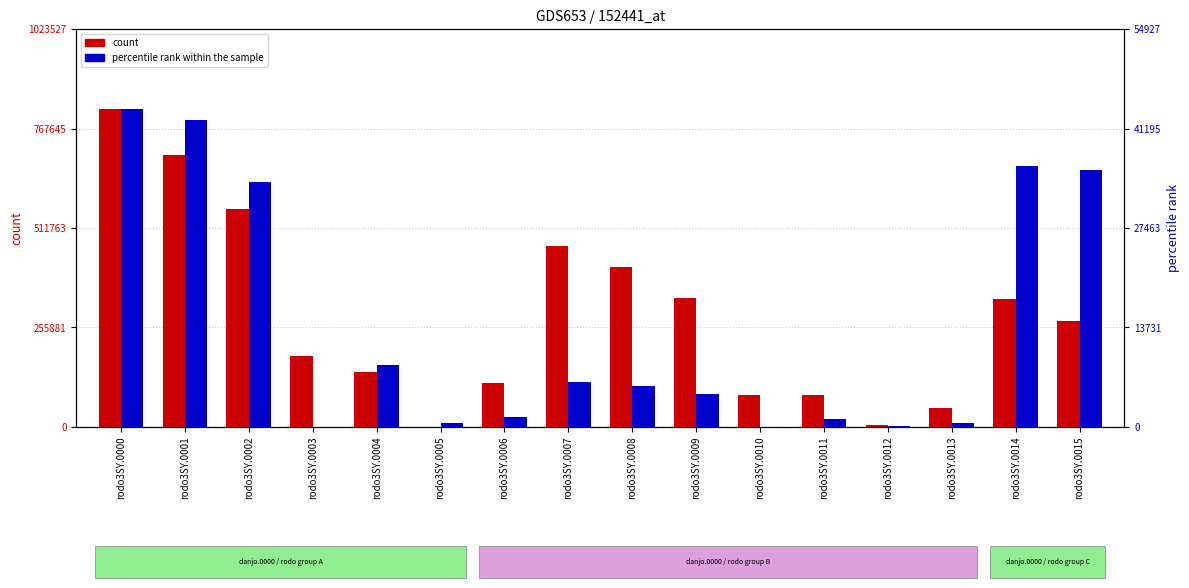

Which category has the lowest value across all series?

rodo3SY.0010